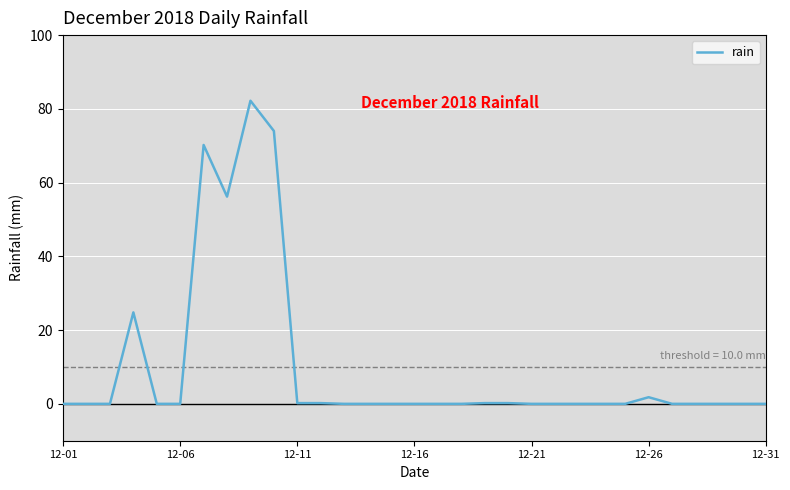

What is the difference between the maximum and minimum values?

82.2